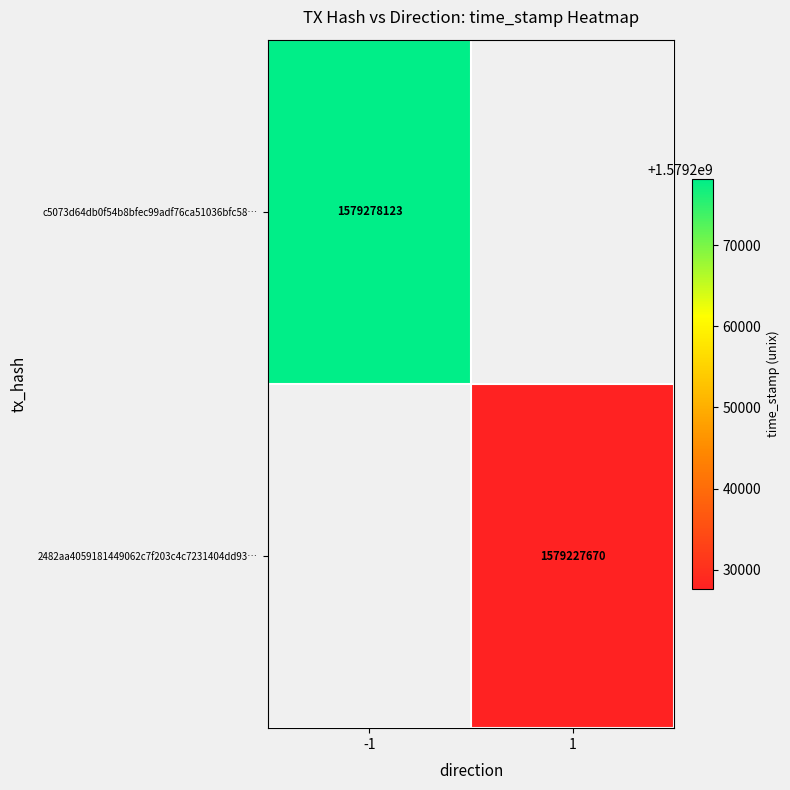

Is it true that c5073d64db0f54b8bfec99adf76ca51036bfc58… equals 2291682852 at -1?

False